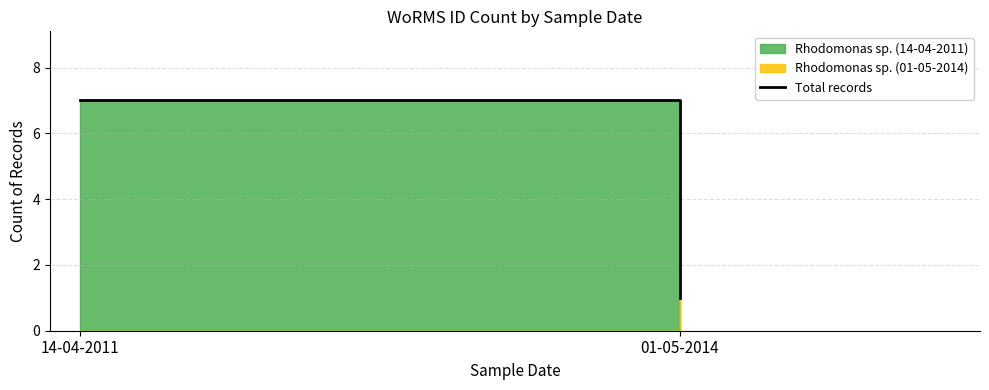

Reading left to right, transcribe all the data shown in this chart.

7	1